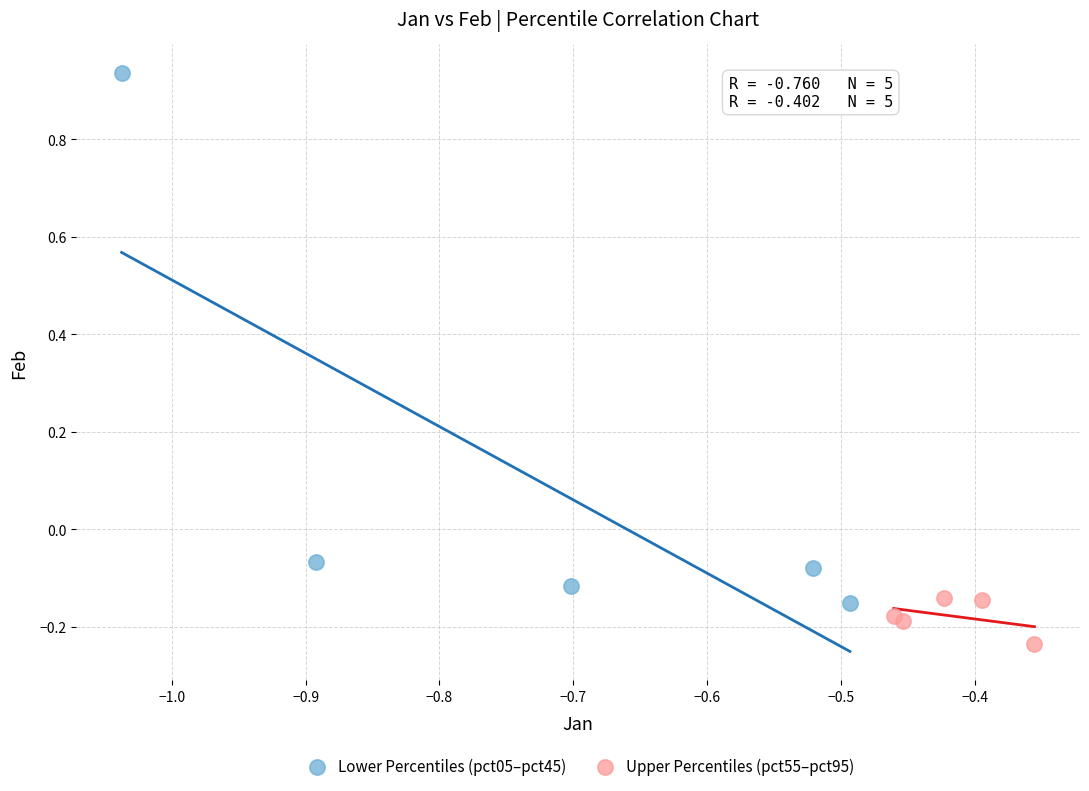

Which series contains the highest Y value?

Lower Percentiles (pct05–pct45)